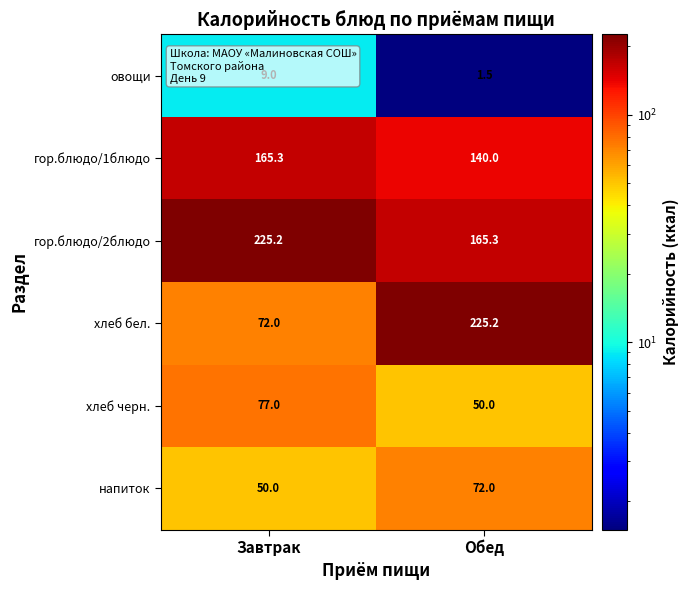

What is the spread (max minus min) of values at Завтрак?

216.2